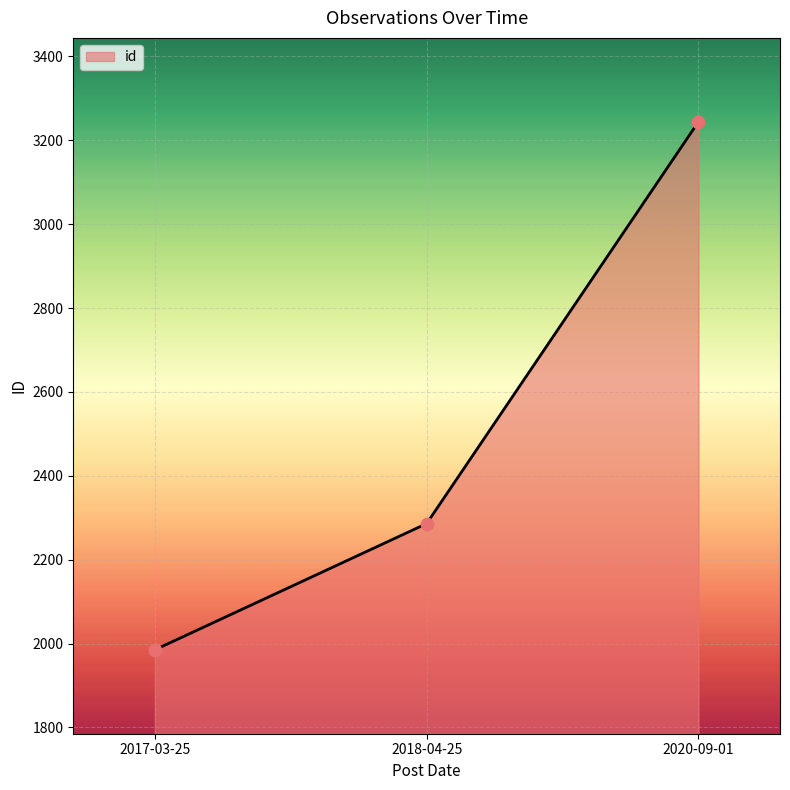

Which has a higher value, 2017-03-25 or 2018-04-25?

2018-04-25